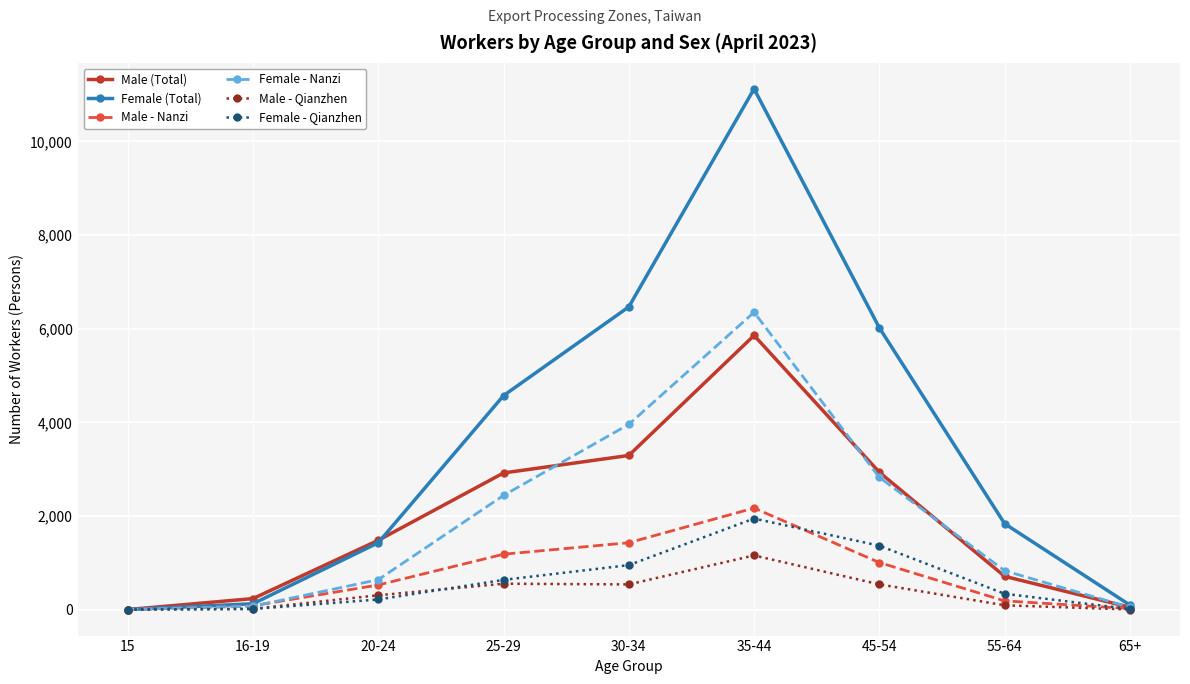

At which category is the sum across all series the highest?

35-44